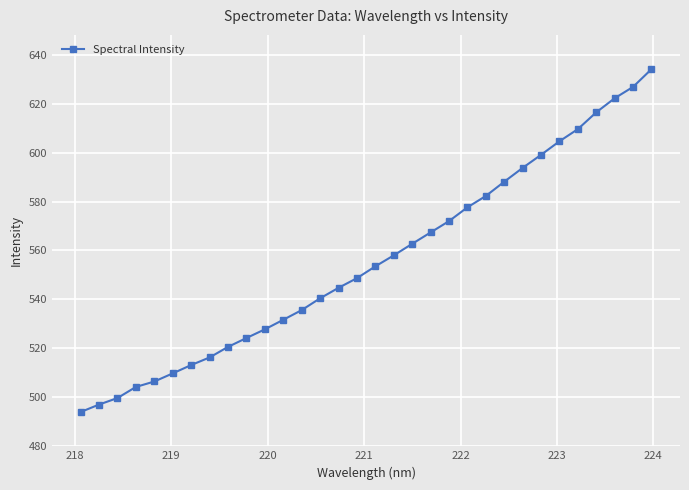

What is the value of the 32nd point from the left?

634.3